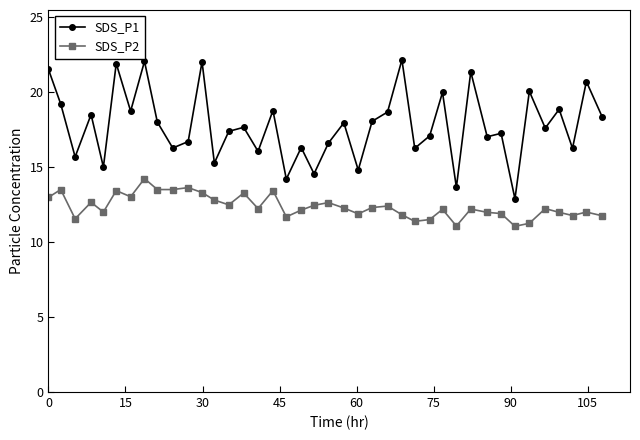

Which series has the largest total across all categories?

SDS_P1